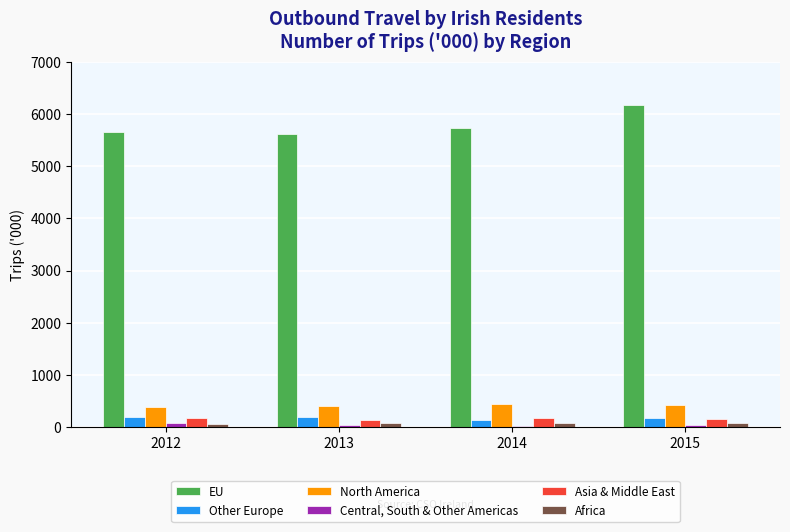

How many groups of bars are there?

4